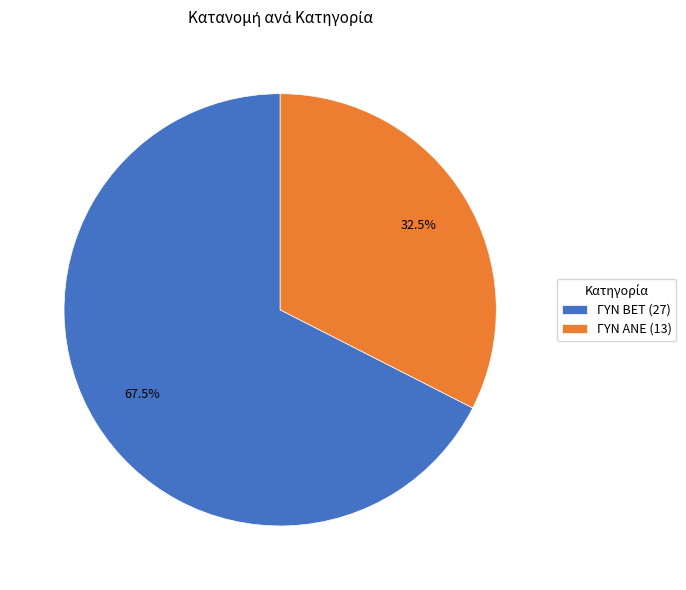

What is the largest slice in the pie chart?

ΓΥΝ BET